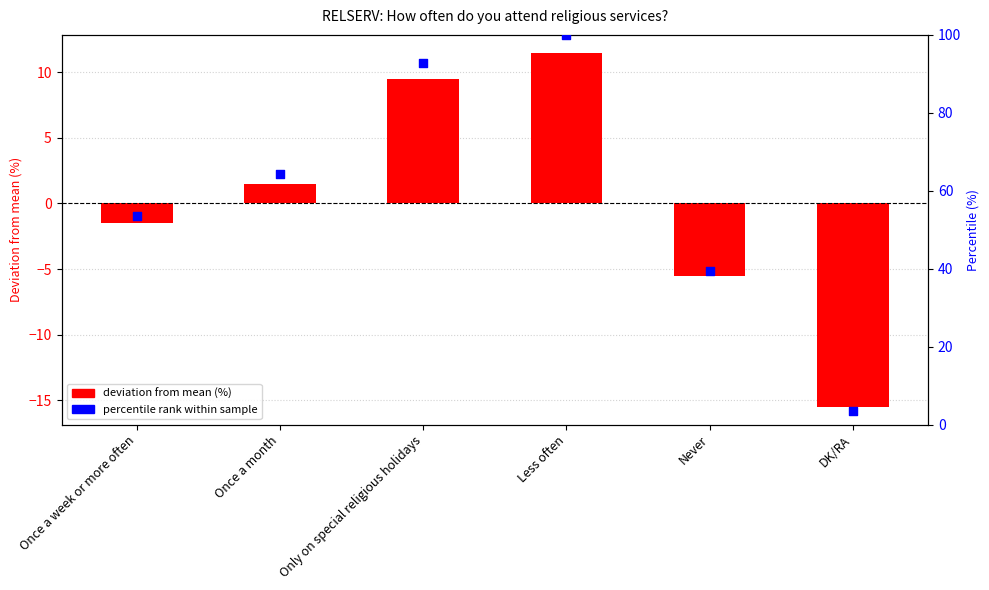

Is the value of deviation from mean (%) at DK/RA greater than the value of percentile rank within sample at Less often?

No